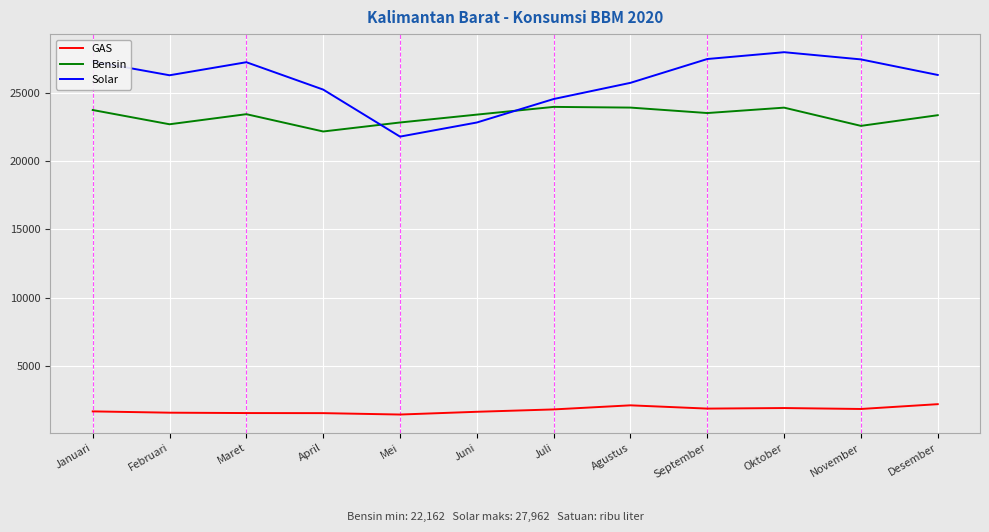

What is the difference between the highest and lowest values at Juni?

21738